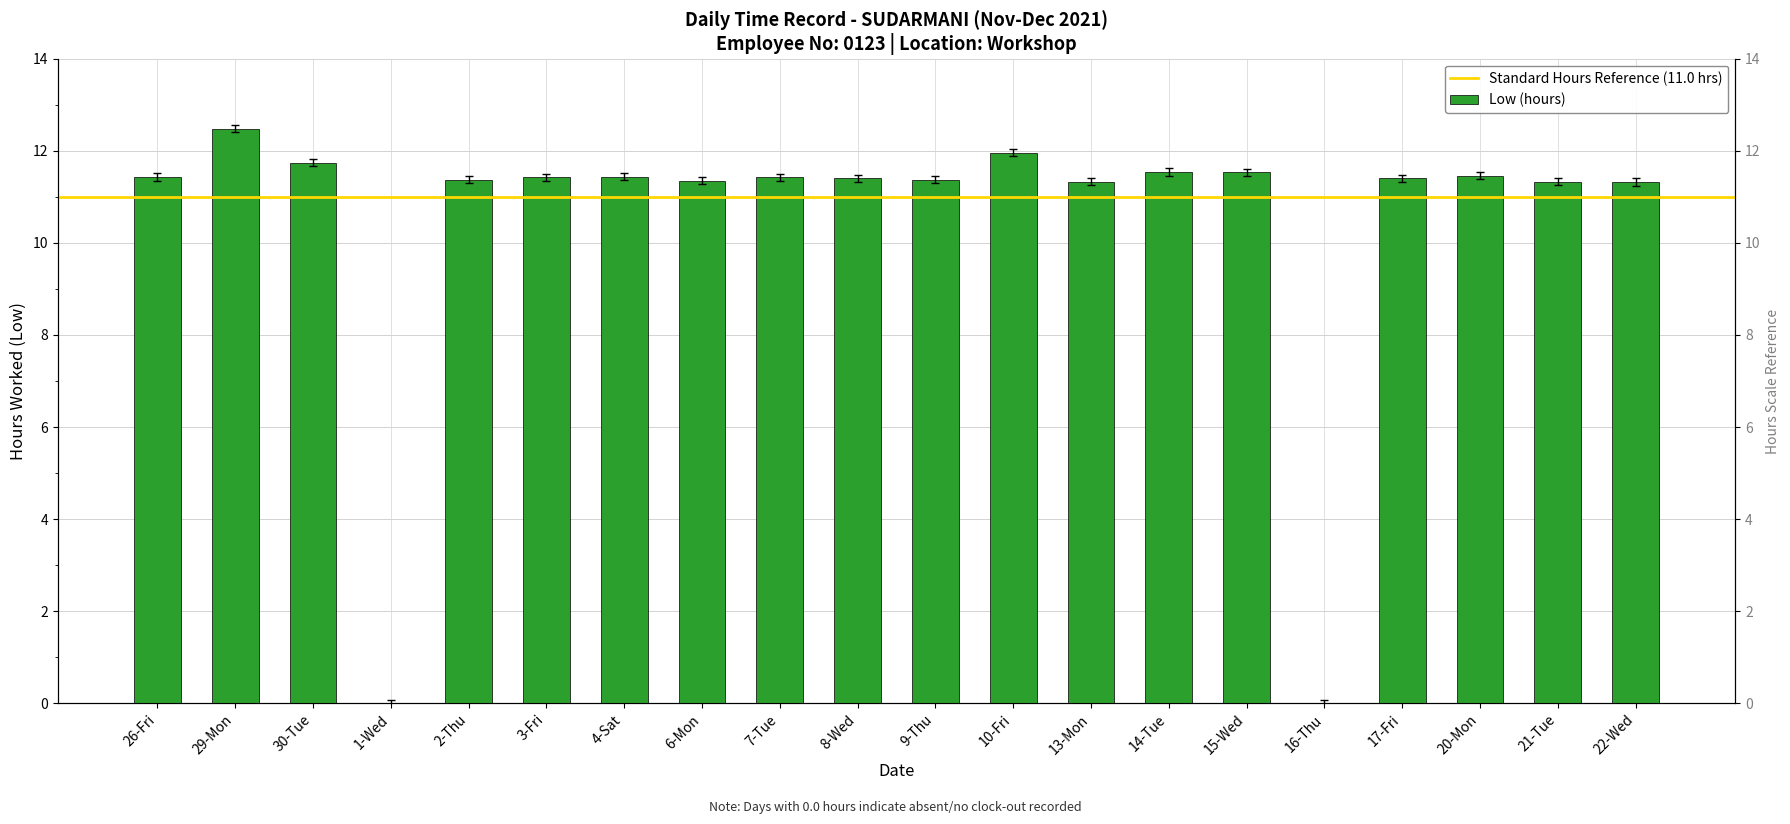

What is the label of the 17th bar from the right?

1-Wed